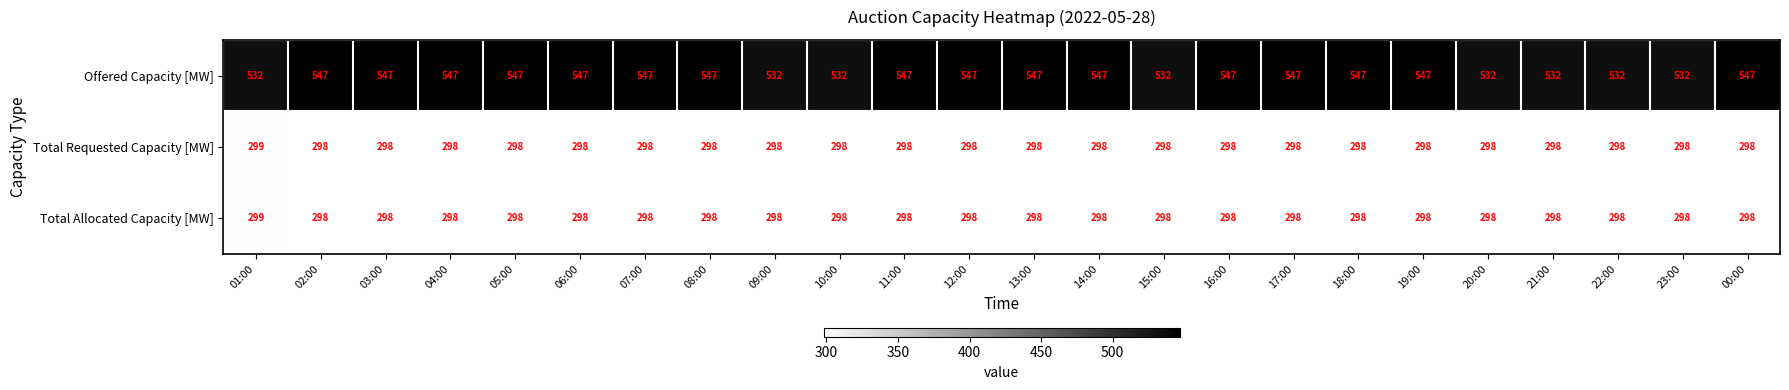

What is the sum of all Total Requested Capacity [MW] values?

7153